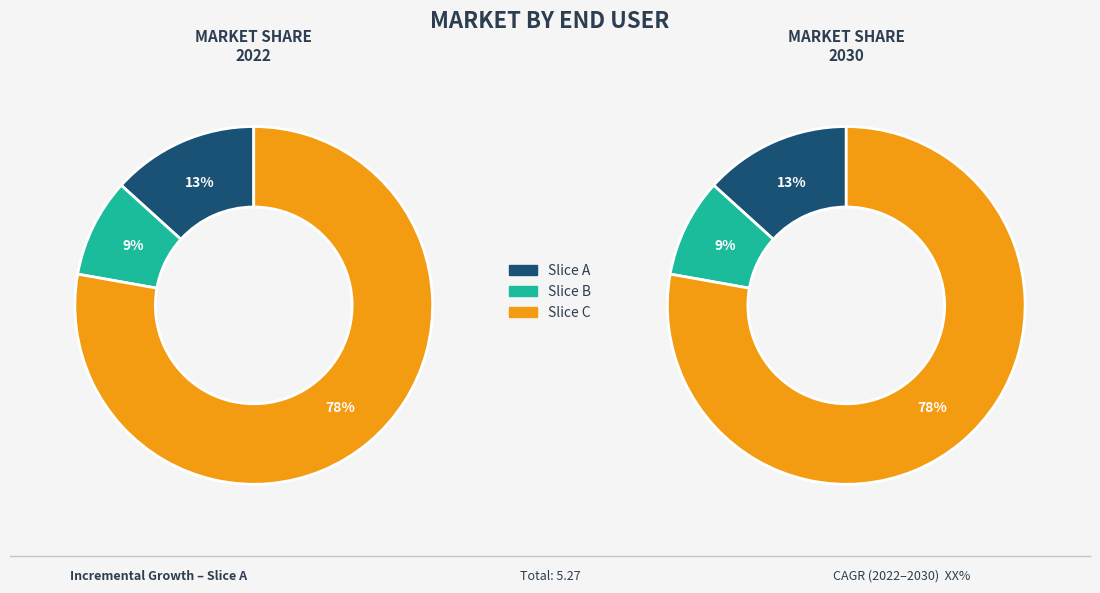

Count the number of slices in the pie.

3